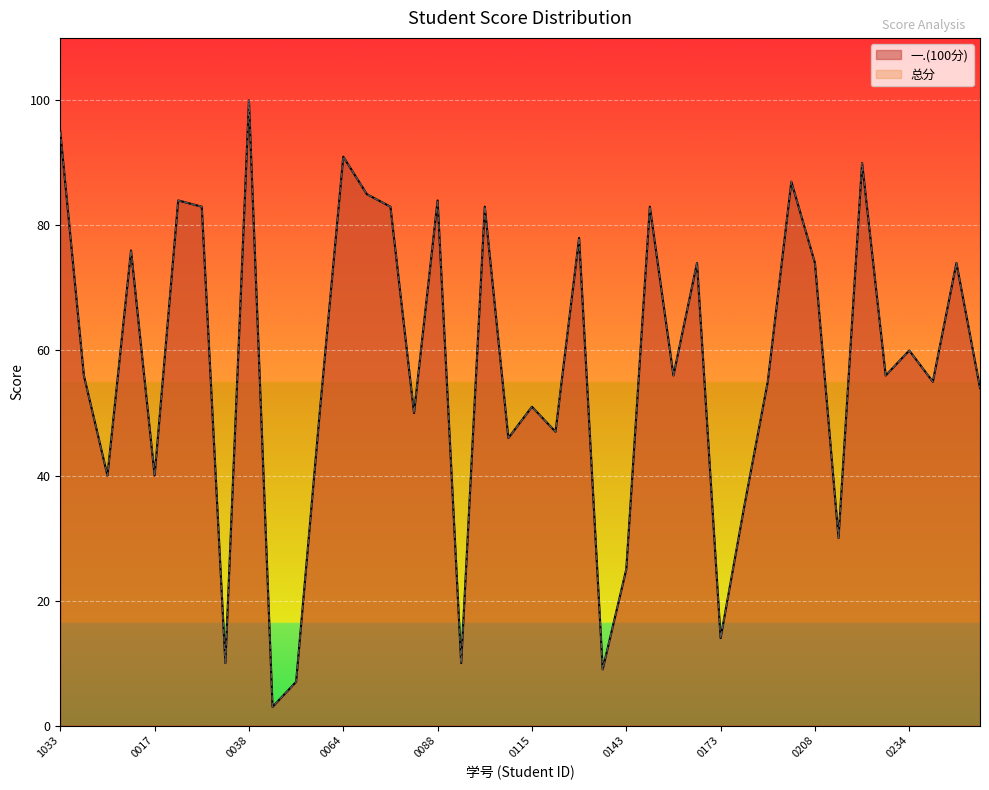

Reading left to right, extract all data points from this chart.

一.(100分): 95	56	40	76	40	84	83	10	100	3	7	50	91	85	83	50	84	10	83	46	51	47	78	9	25	83	56	74	14	35	55	87	74	30	90	56	60	55	74	54
总分: 95	56	40	76	40	84	83	10	100	3	7	50	91	85	83	50	84	10	83	46	51	47	78	9	25	83	56	74	14	35	55	87	74	30	90	56	60	55	74	54